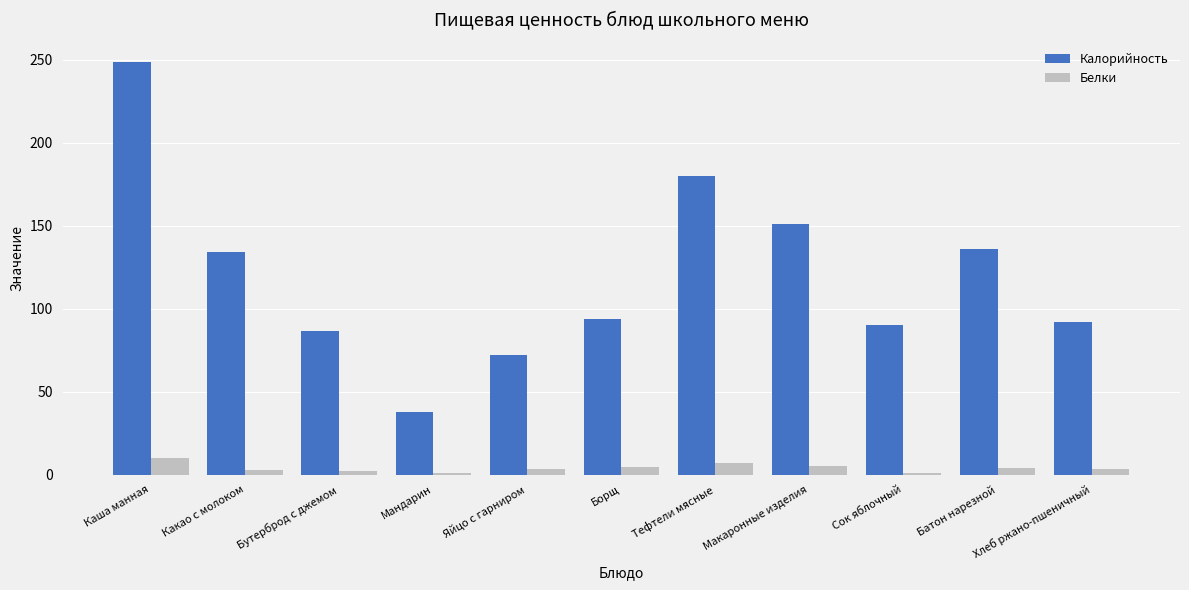

What is the average value of the Калорийность series?

120.3